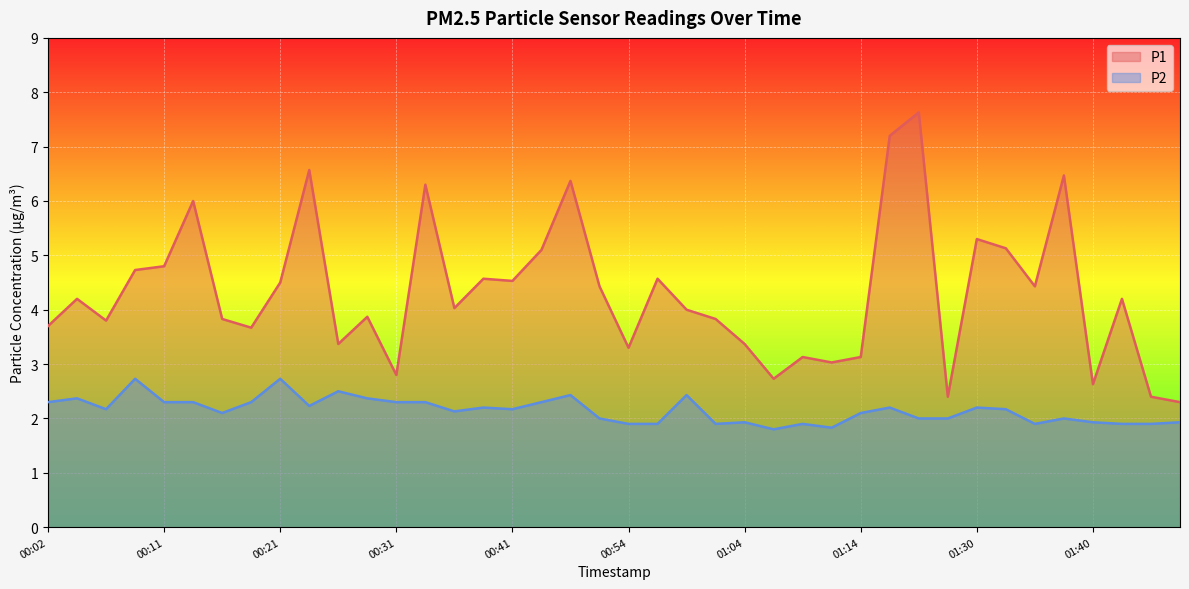

In P1, how many points are higher than both neighbors (excluding endpoints)?

13